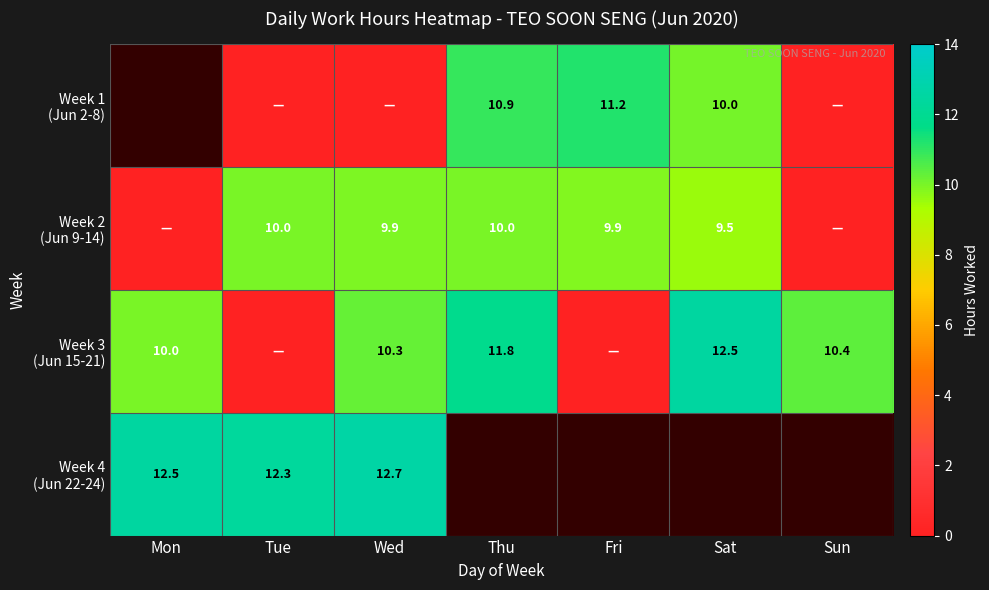

Which series has the largest range (max minus min)?

Week 3 (Jun 15-21)